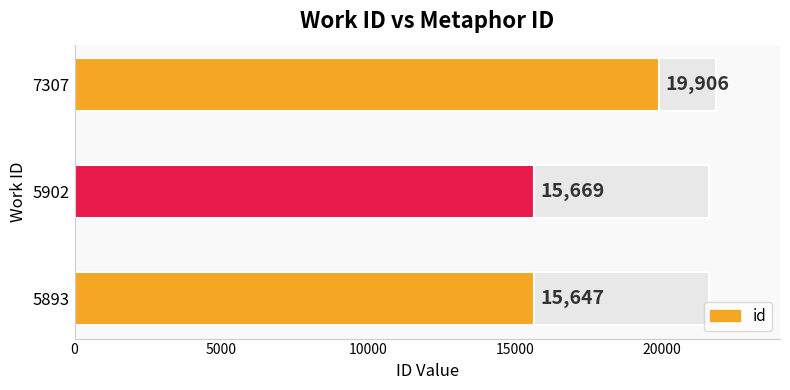

List the labels in order of value, largest first.

7307, 5902, 5893